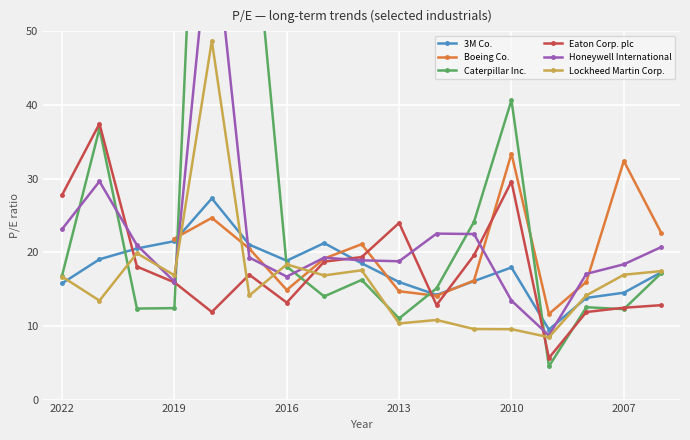

What is the sum of the Lockheed Martin Corp. values at 2010 and 2021?

23.0